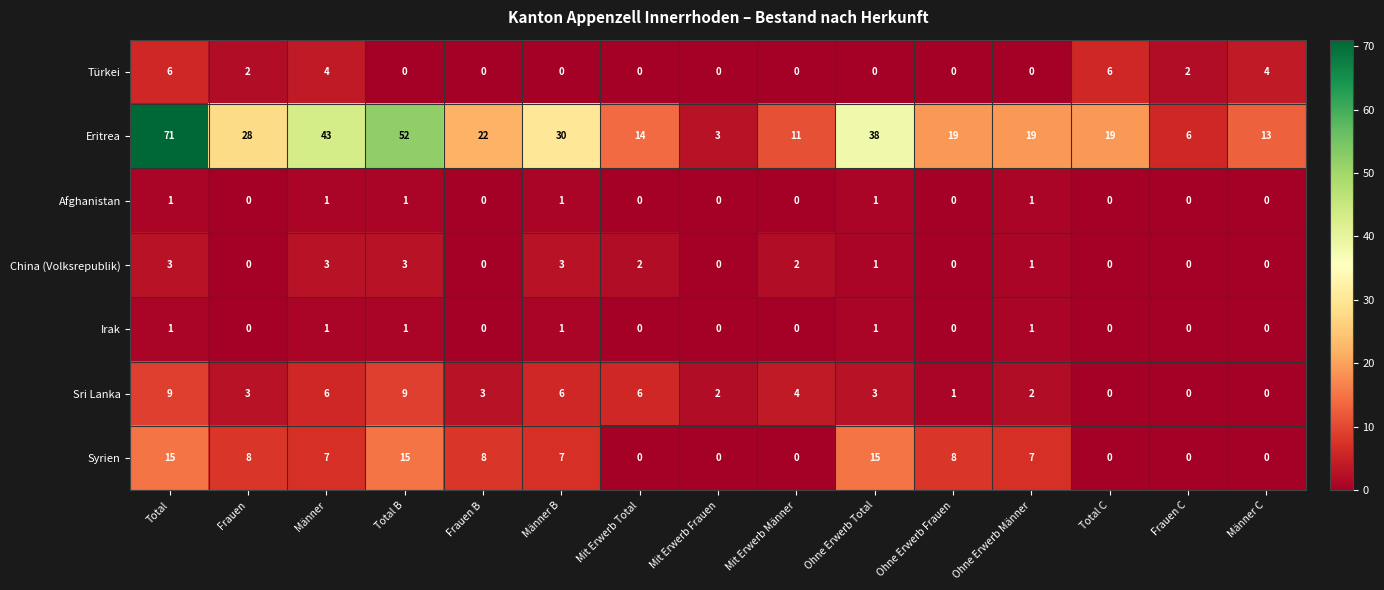

The Eritrea series shows 4 at Mit Erwerb Total. True or false?

False